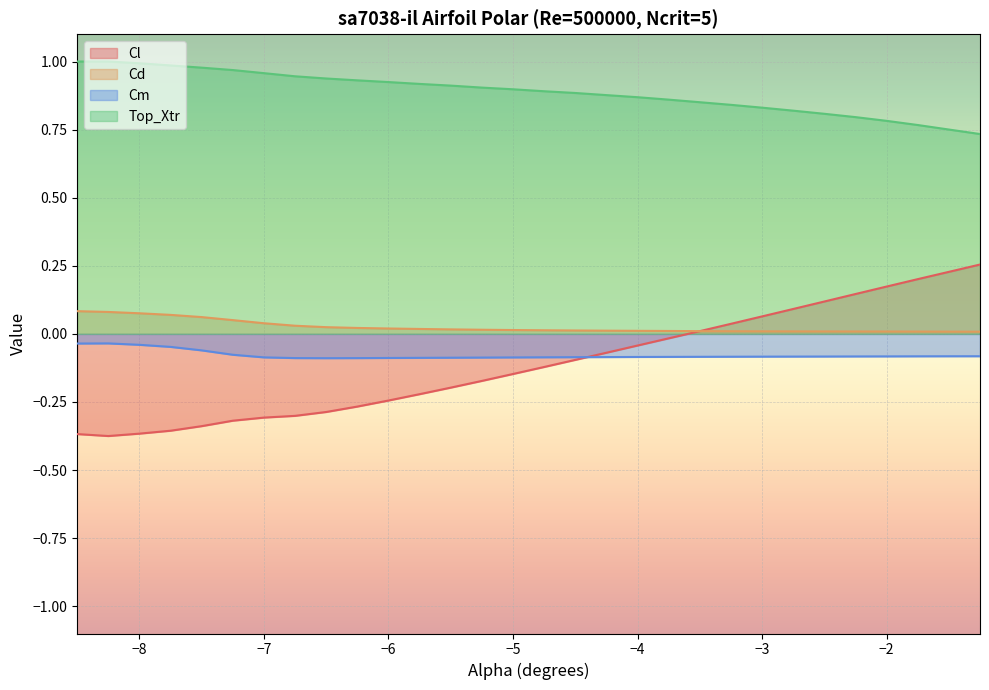

What is the sum of the Cl values at -1.25 and -2.75?

0.3